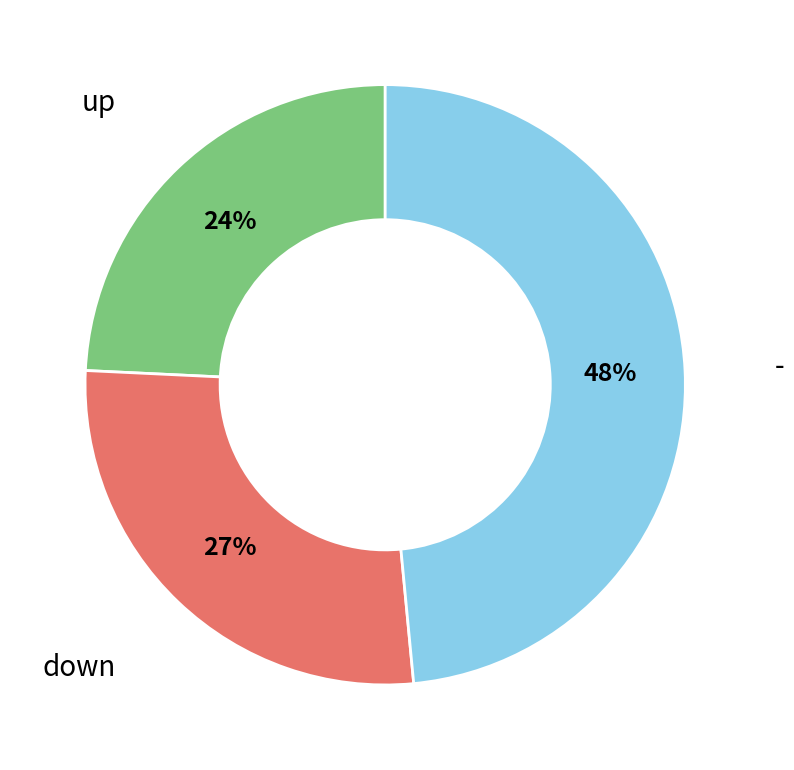

To the nearest percent, what is the difference between the - and up slice percentages?

24%